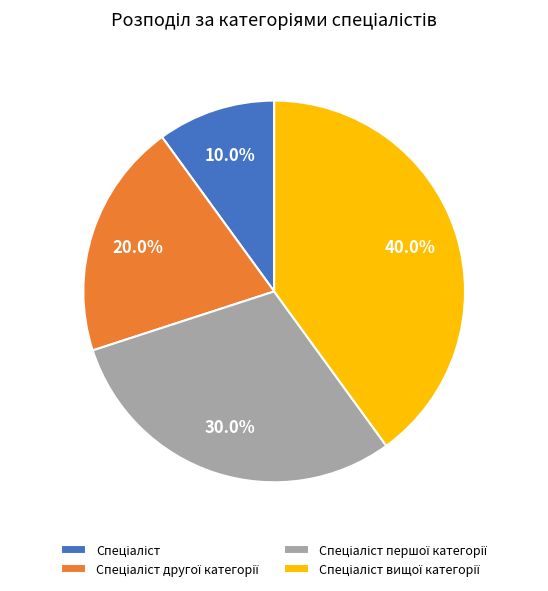

How much of the chart is everything except Спеціаліст першої категорії?

70.0%